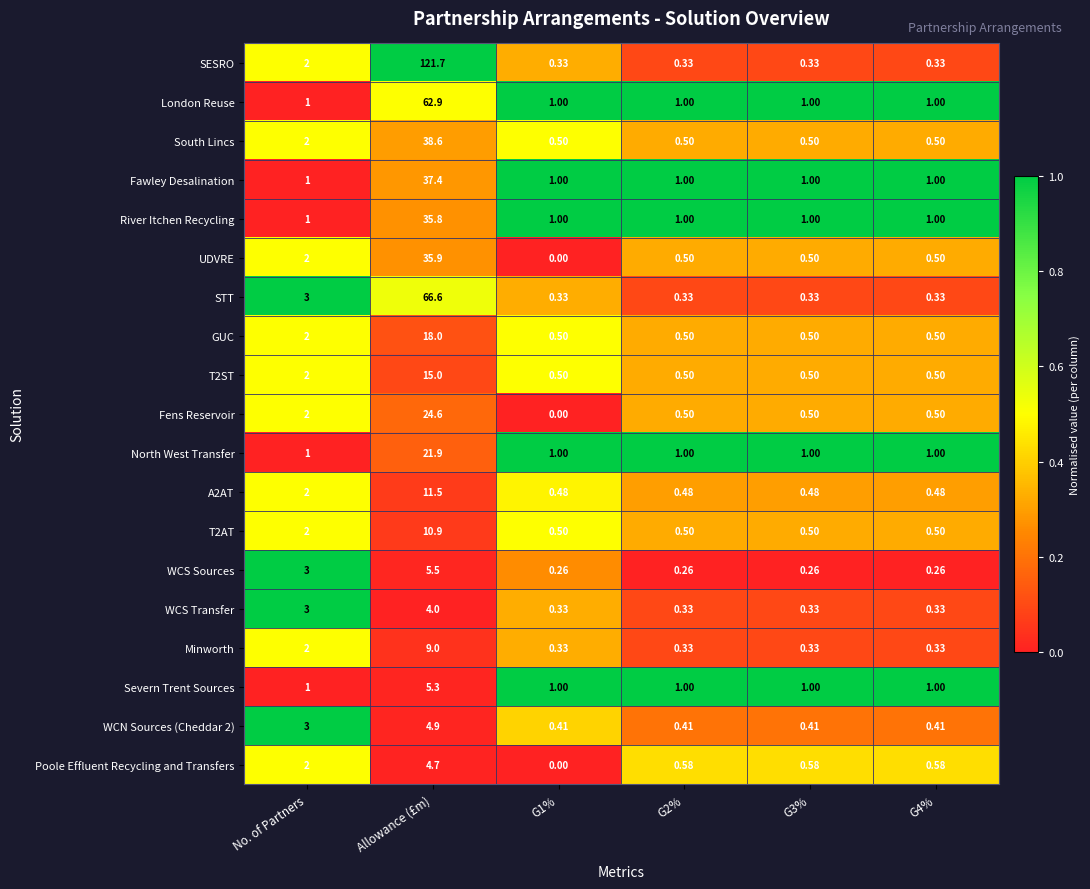

Which series has the largest total across all categories?

SESRO